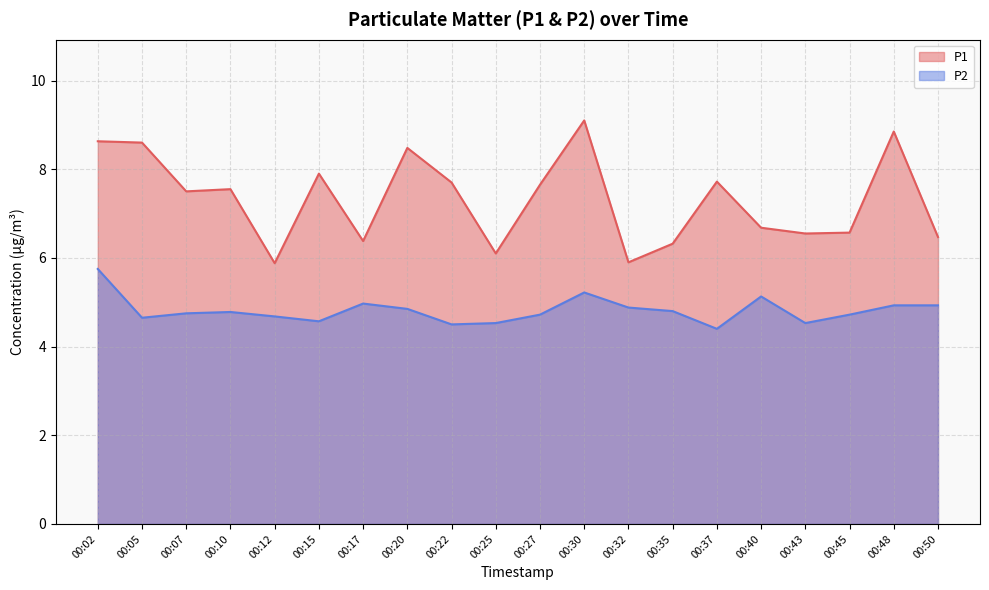

Does the chart have visible grid lines?

Yes